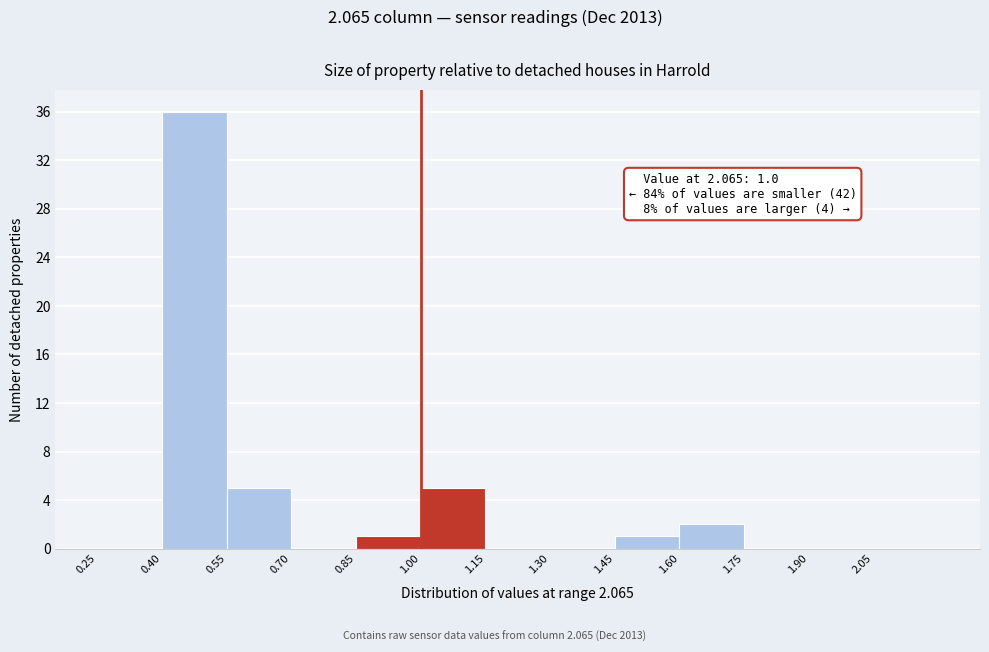

Over which range of the x-axis is the bar tallest?

0.40 to 0.55